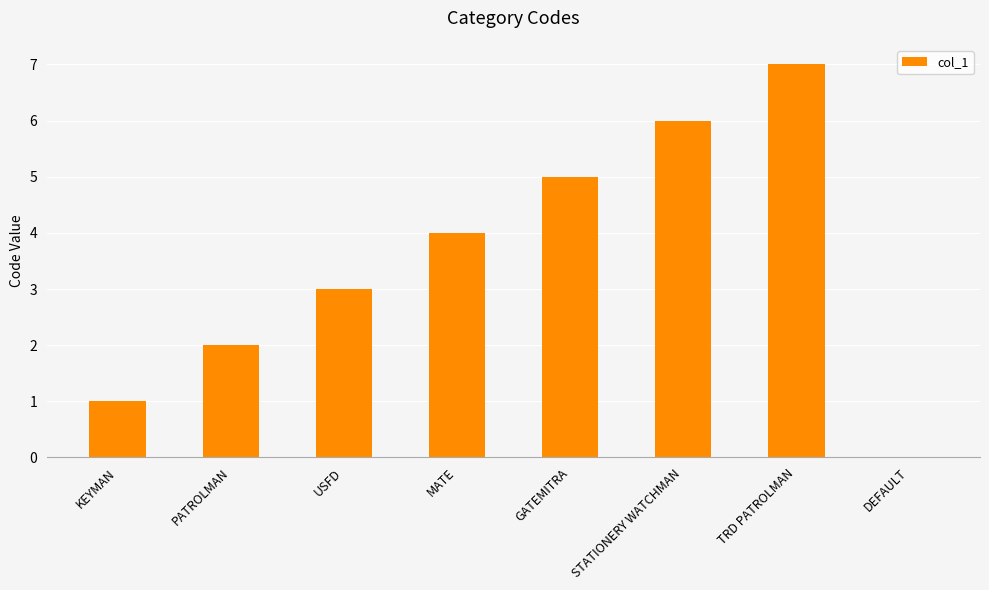

What is the greatest value displayed?

7